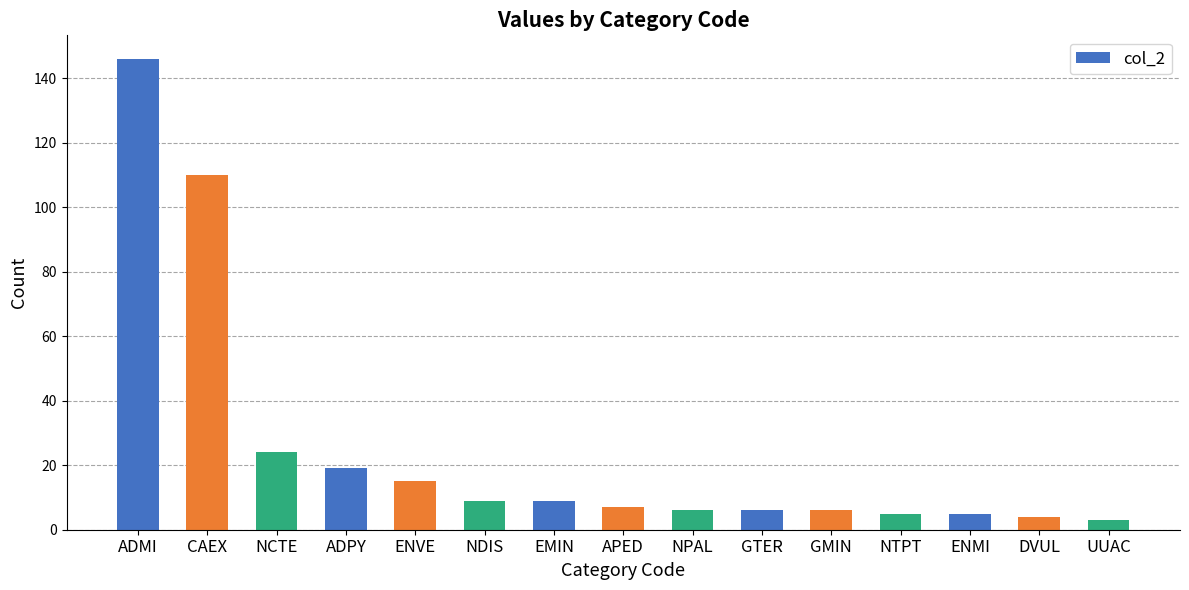

What position from the right is NDIS?

10